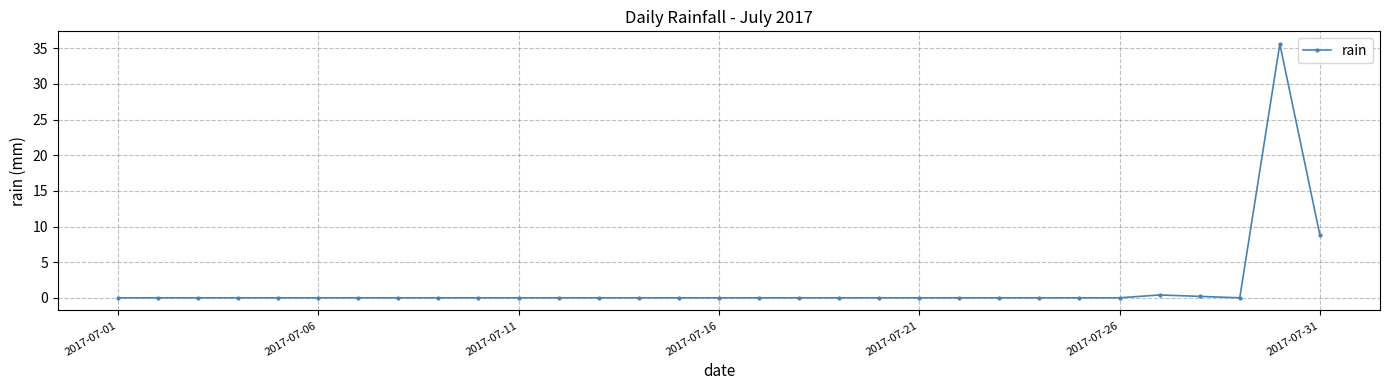

True or false: there are more than 0 points higher than both neighbors.

True